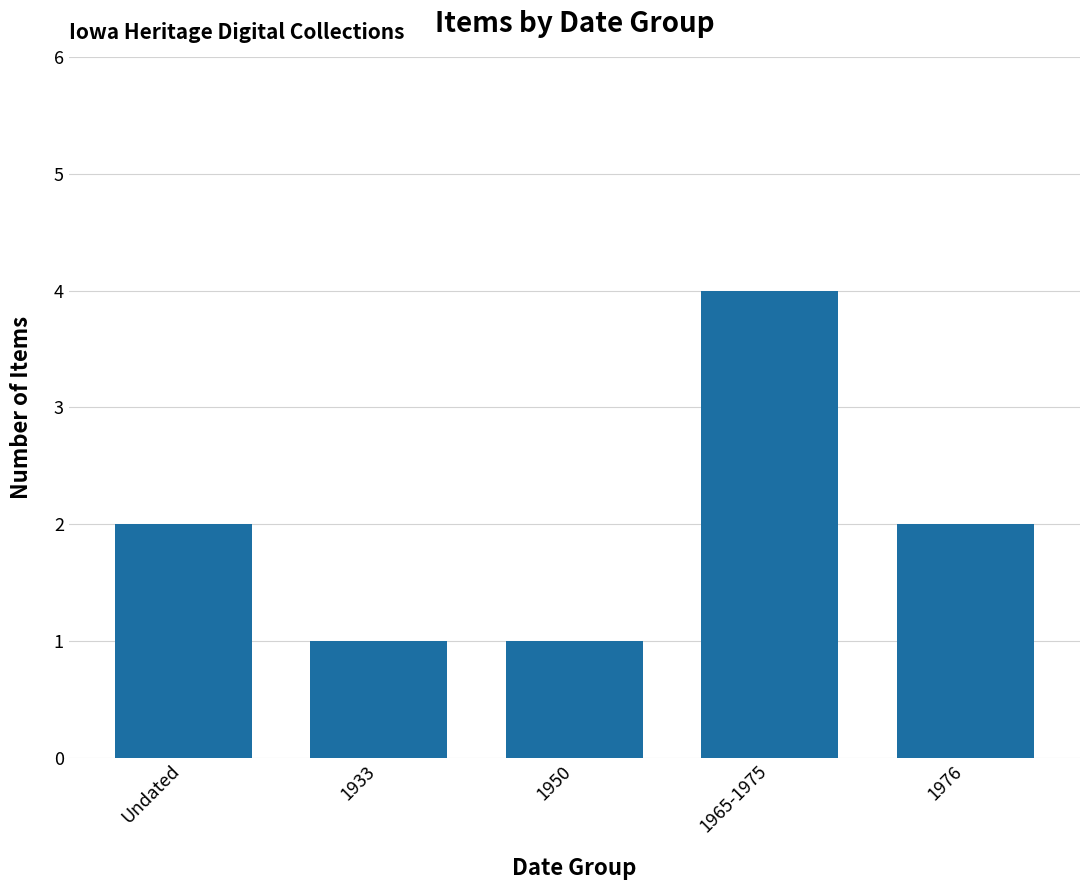

Does the chart contain stacked bars?

No